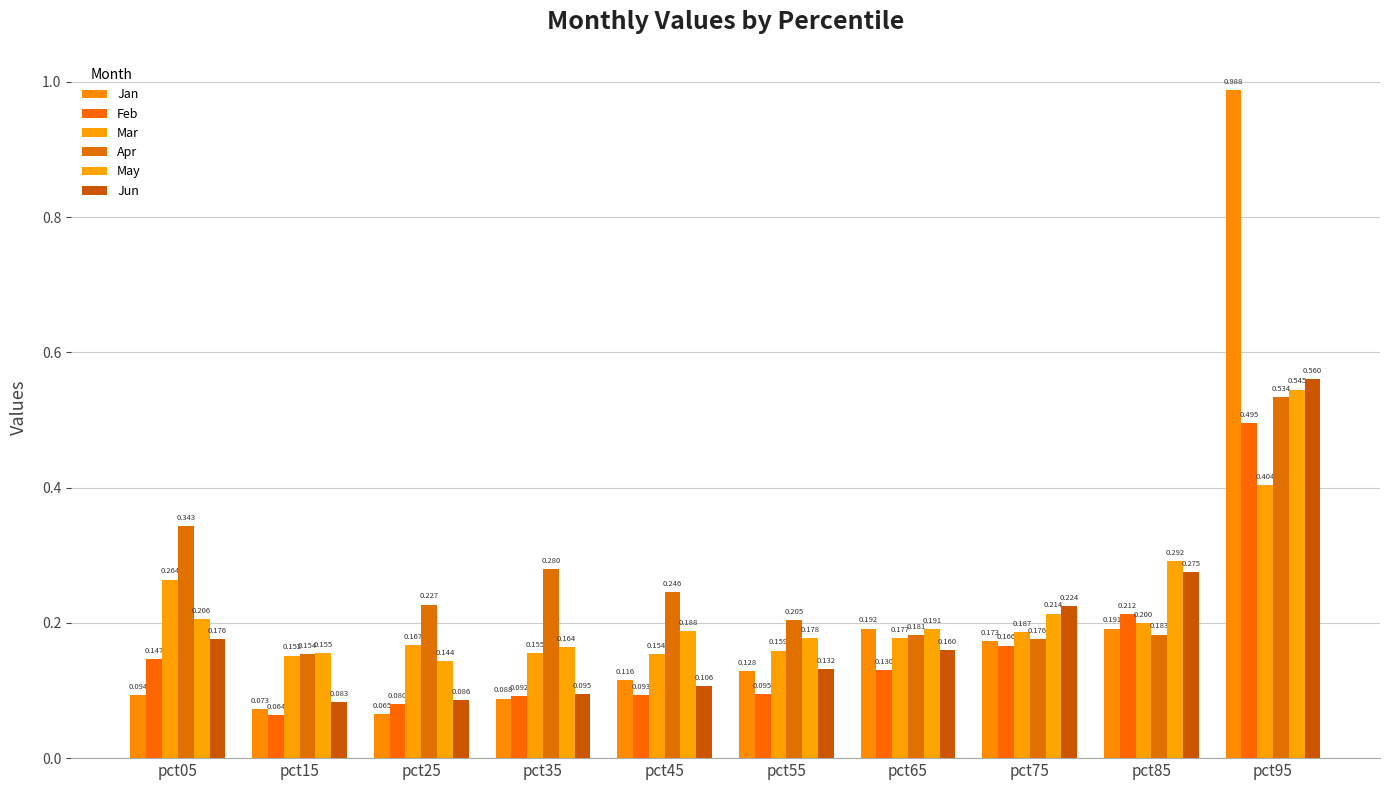

Which label corresponds to the smallest value in the chart?

pct15